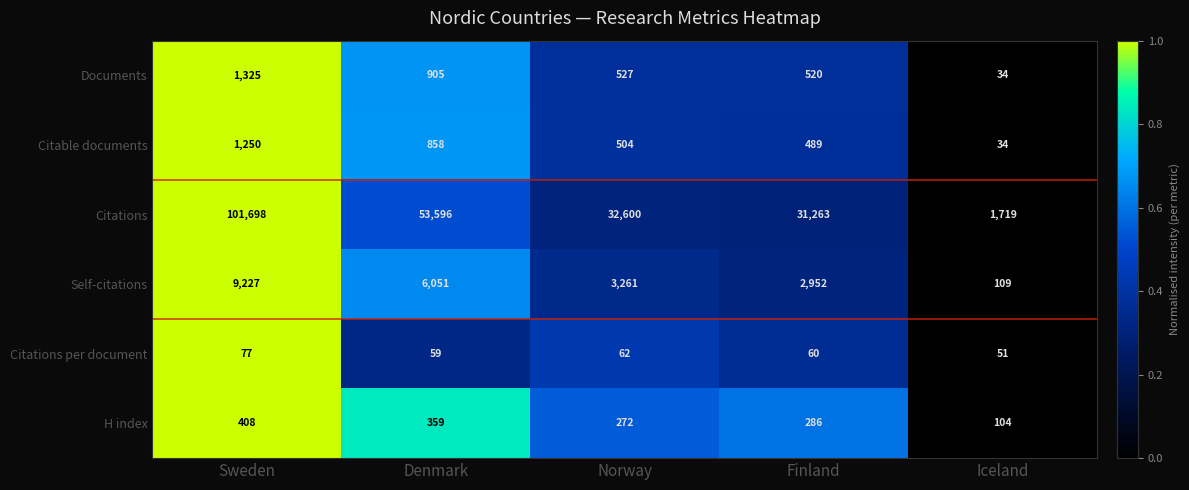

Reading right to left, transcribe all the data shown in this chart.

Documents: 34	520	527	905	1325
Citable documents: 34	489	504	858	1250
Citations: 1719	31263	32600	53596	101698
Self-citations: 109	2952	3261	6051	9227
Citations per document: 51	60	62	59	77
H index: 104	286	272	359	408